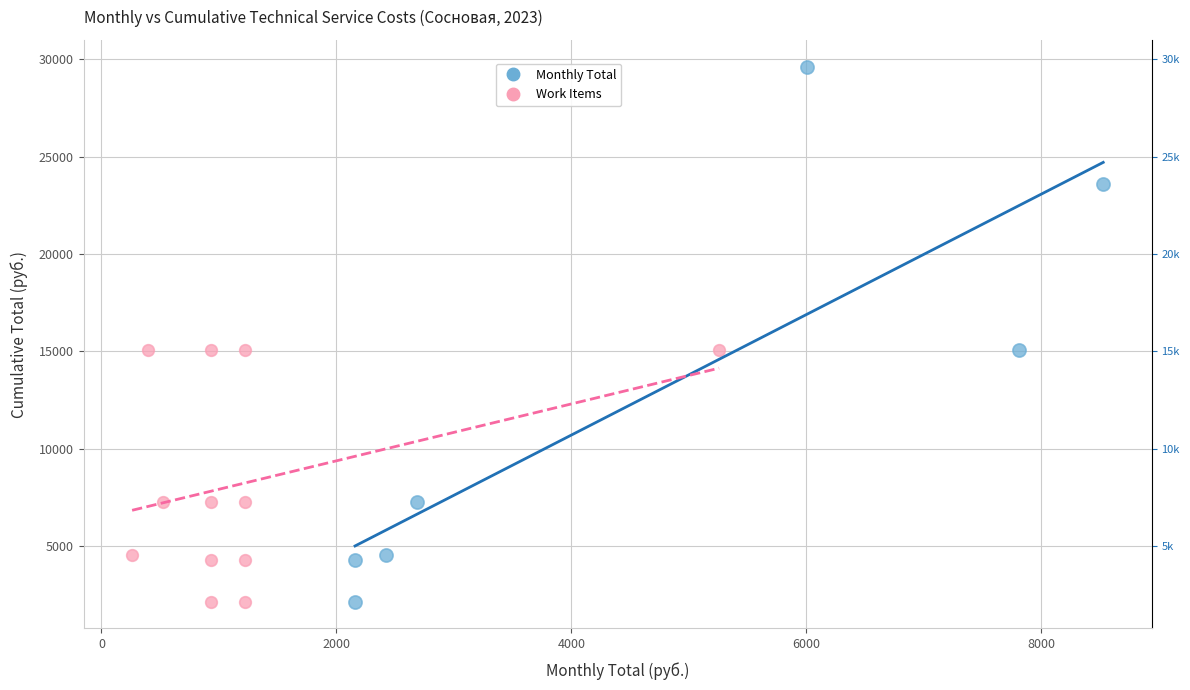

Which series has the widest spread of Y values?

Monthly Total